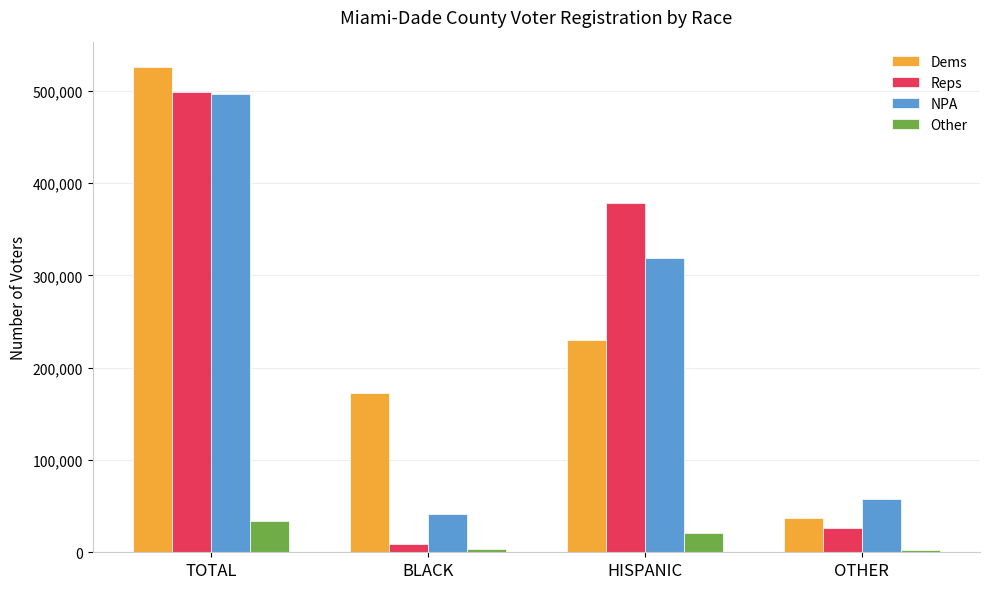

The value of Dems at HISPANIC is 229583. True or false?

True